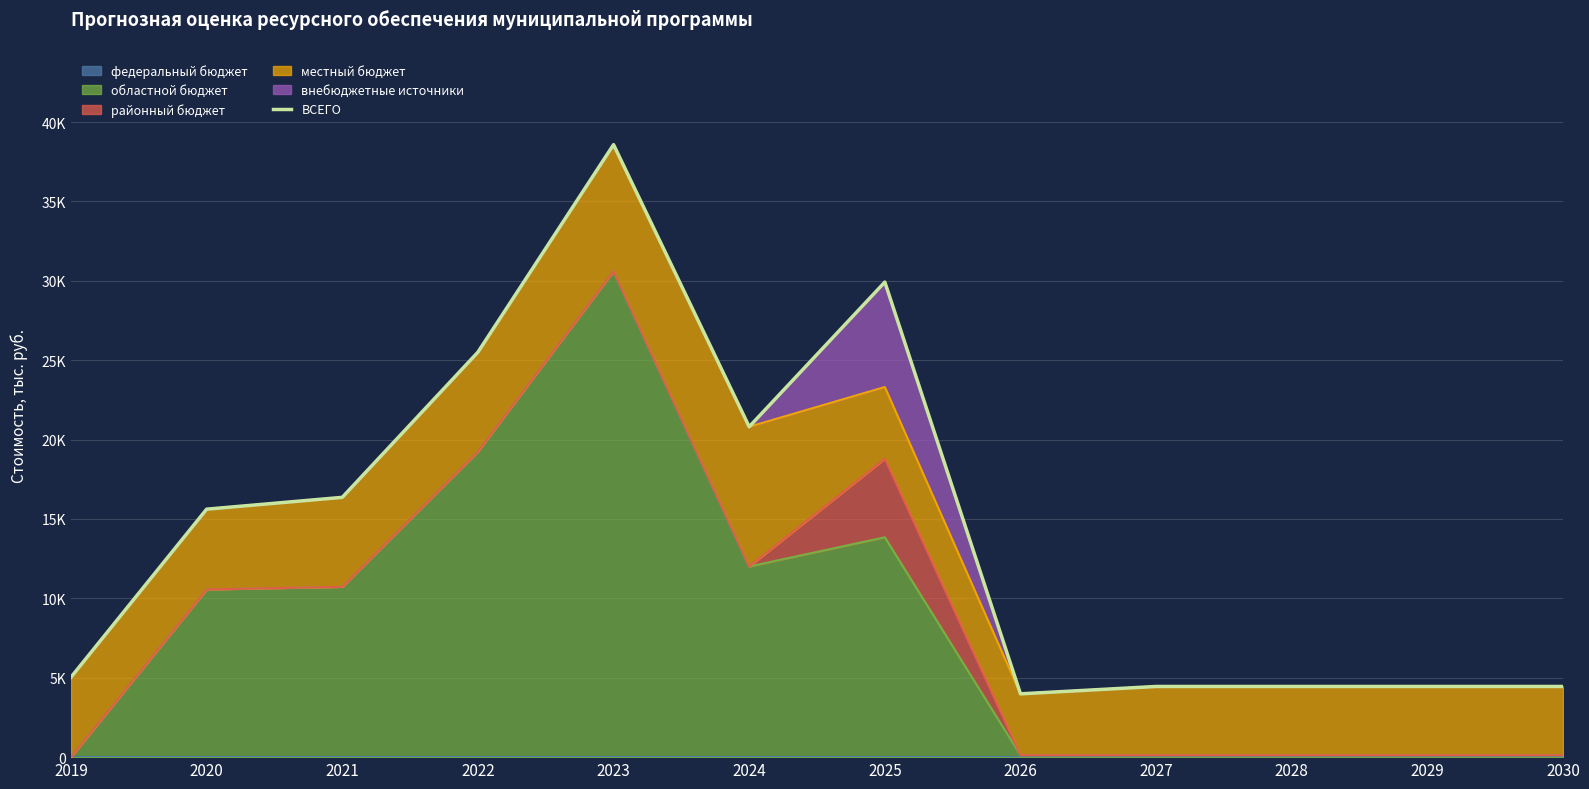

At which category does the data reach its first local peak?

2023